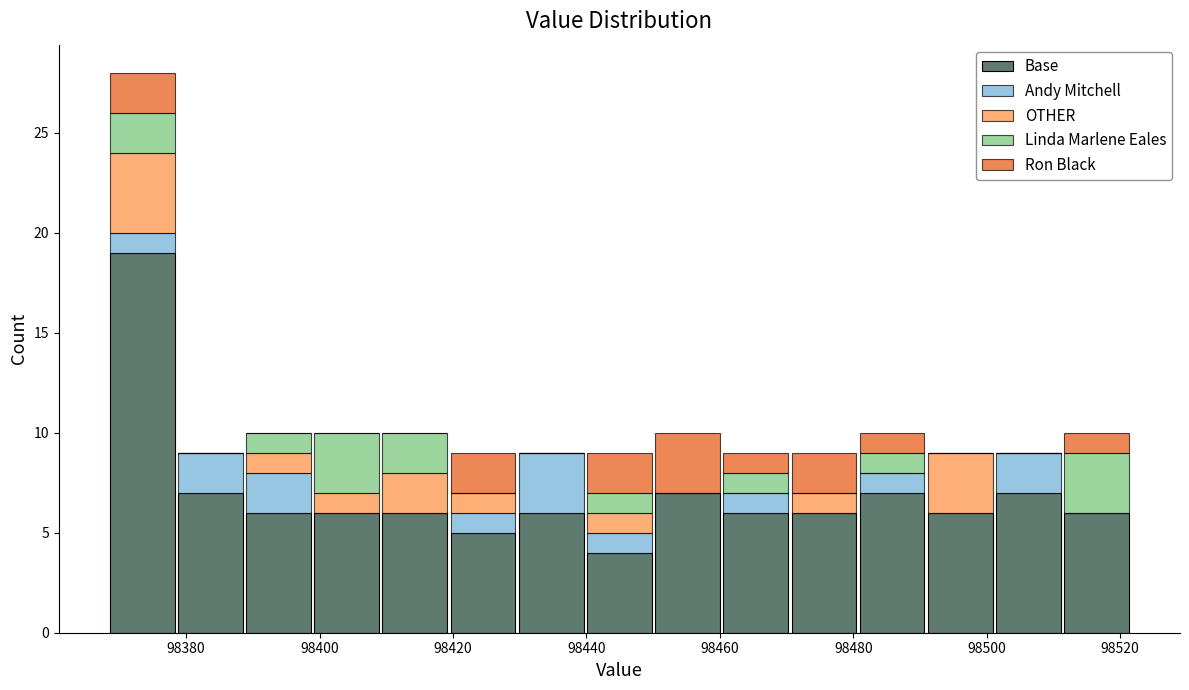

Which range on the x-axis has the tallest stacked bar (by total height)?

98368 to 98378